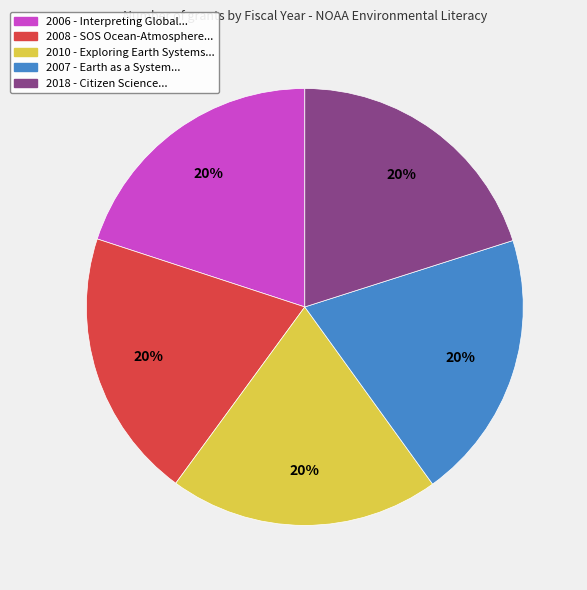

What is the ratio of the value at 2010 - Exploring Earth Systems... to the value at 2007 - Earth as a System...?

1.0